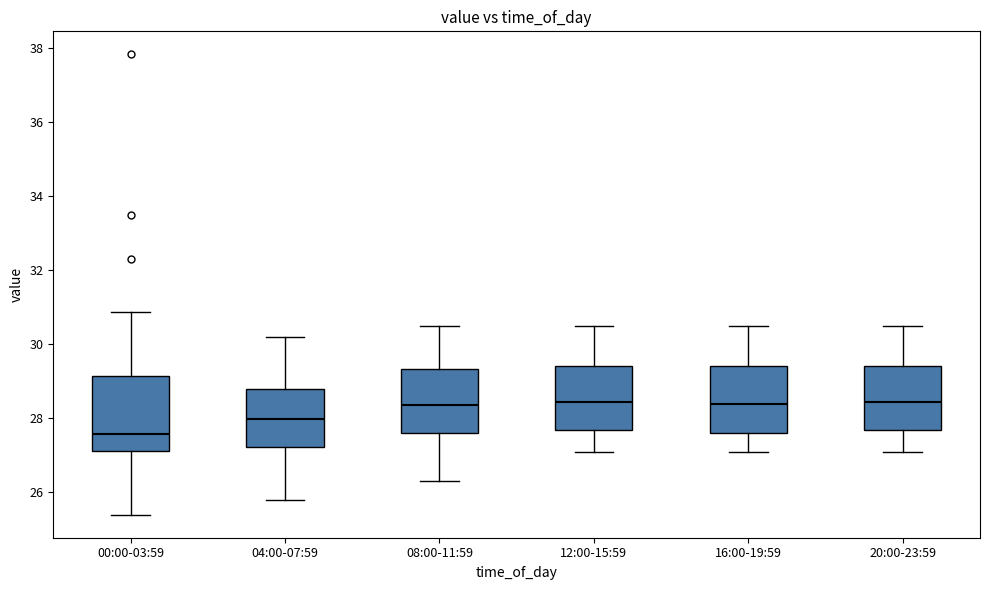

Reading left to right, transcribe this box plot: for each box, give where its median line is, the range the box spans, and where its two whiskers end, as read against the y-axis. The values are not printed on the chart, so give them approximately, as read against the axis.

00:00-03:59: median 27.6, box 27.2 to 29.2, whiskers 25.4 to 30.8
04:00-07:59: median 28.0, box 27.2 to 28.8, whiskers 25.8 to 30.2
08:00-11:59: median 28.4, box 27.6 to 29.4, whiskers 26.4 to 30.6
12:00-15:59: median 28.4, box 27.8 to 29.4, whiskers 27.2 to 30.6
16:00-19:59: median 28.4, box 27.6 to 29.4, whiskers 27.2 to 30.6
20:00-23:59: median 28.4, box 27.6 to 29.4, whiskers 27.2 to 30.6